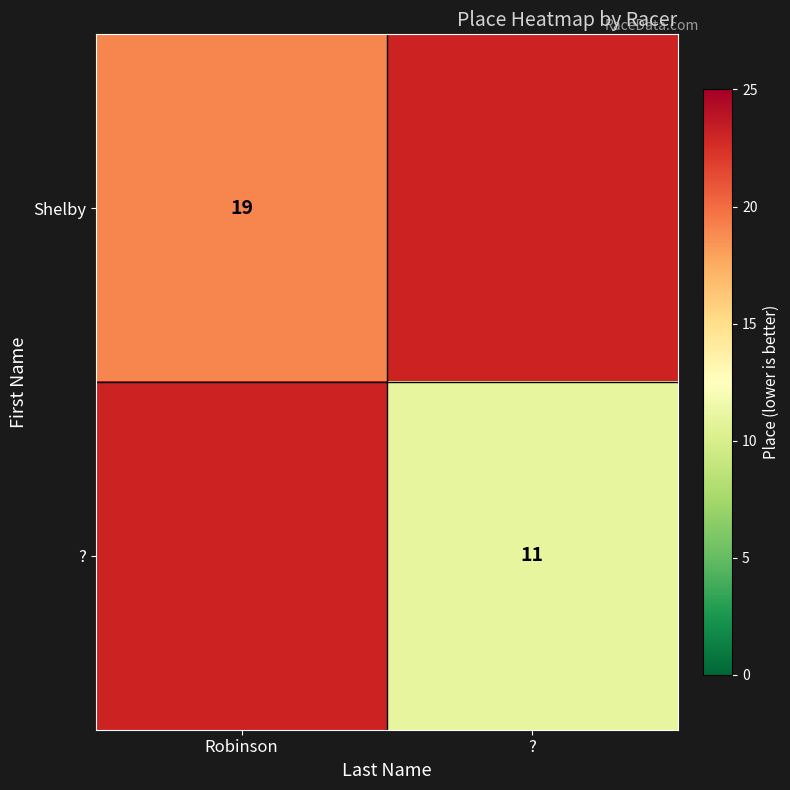

The Shelby series shows 19 at Robinson. True or false?

True